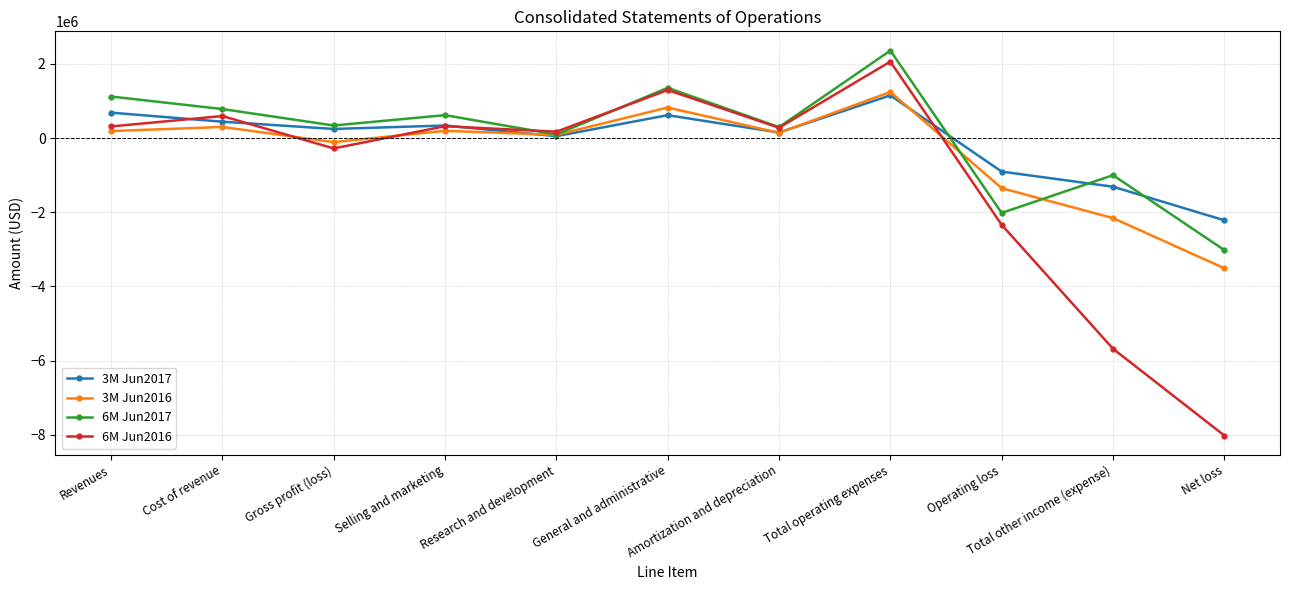

Which series has the widest spread of values?

6M Jun2016